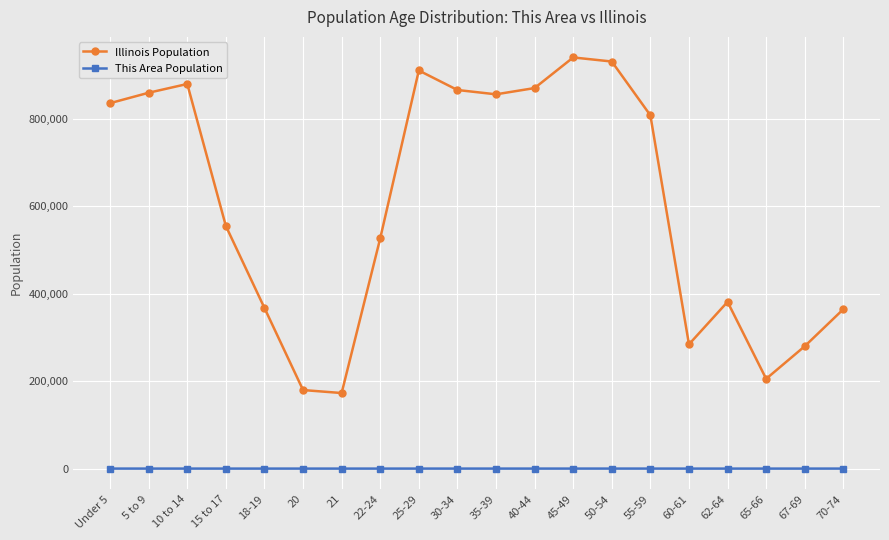

The value of Illinois Population at 10 to 14 is 879448. True or false?

True